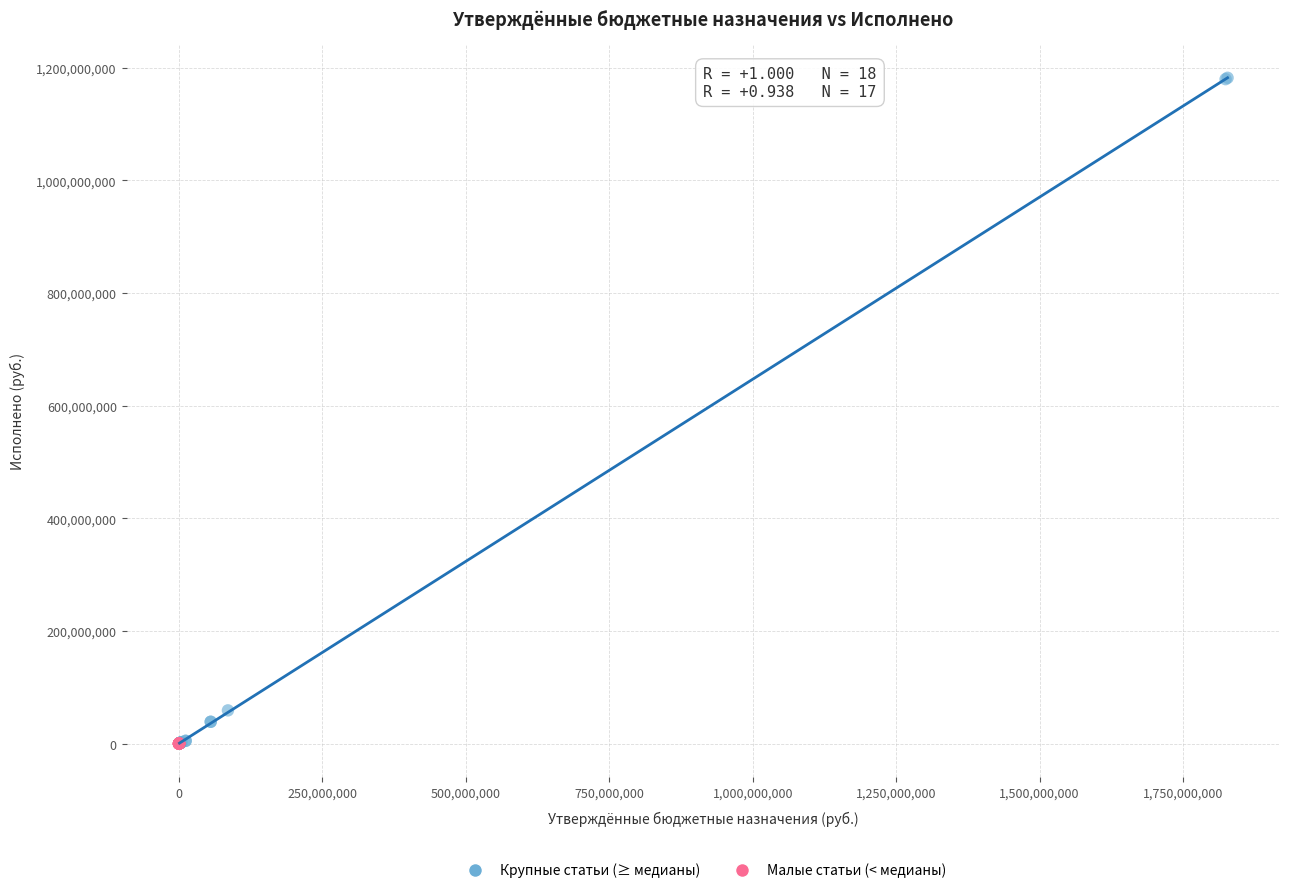

Which series reaches the maximum Y coordinate?

Крупные статьи (≥ медианы)